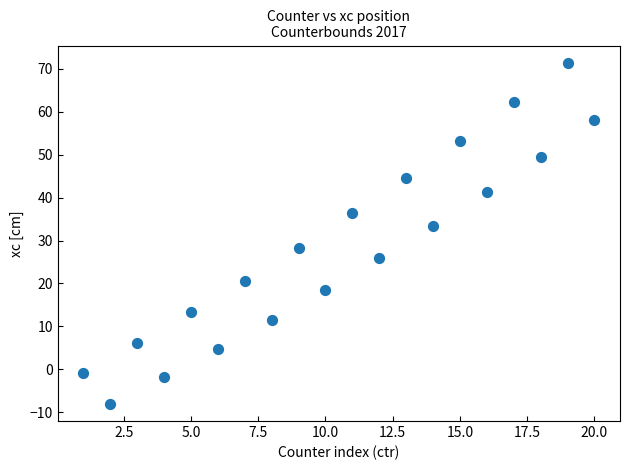

What is the range of X values (max minus min)?

19.0